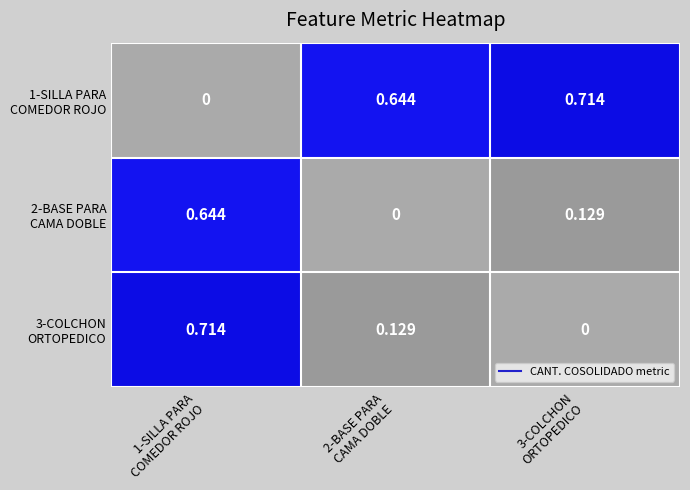

Which series has the widest spread of values?

1-SILLA PARA COMEDOR ROJO